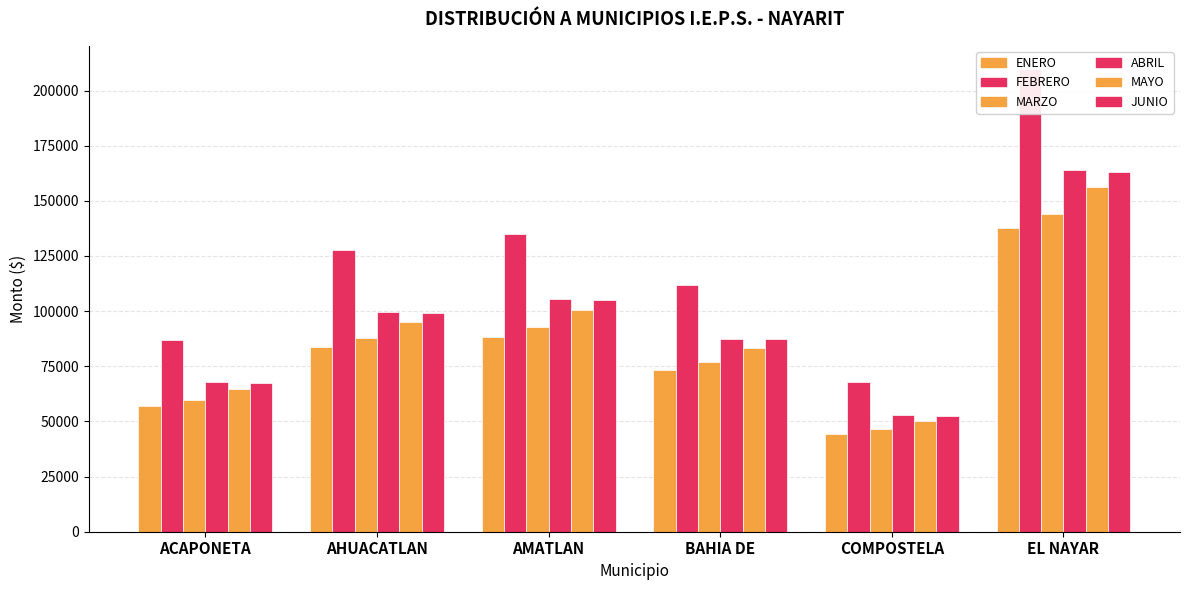

What is the total value across all series at COMPOSTELA?

314593.3